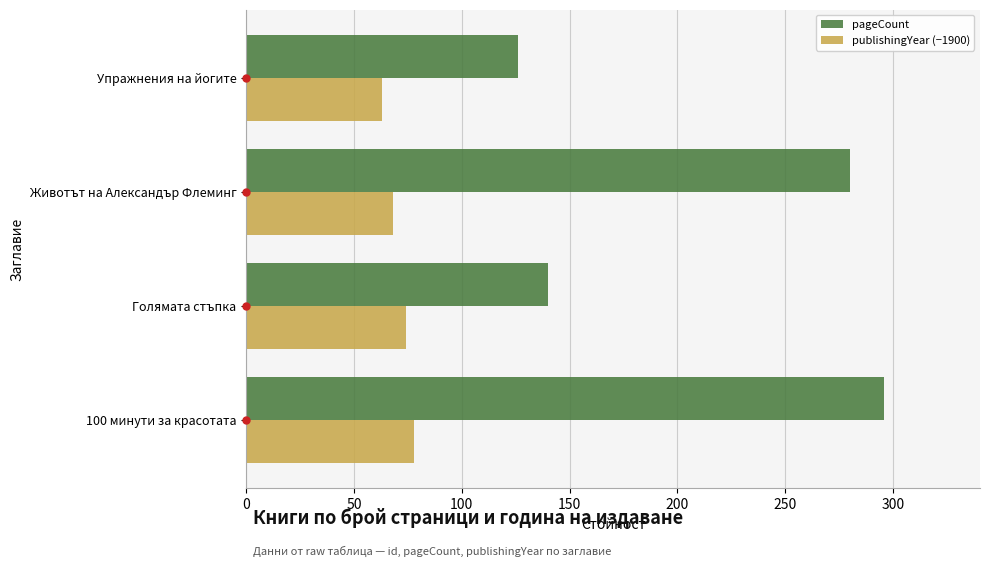

The publishingYear (−1900) series shows 15 at Животът на Александър Флеминг. True or false?

False